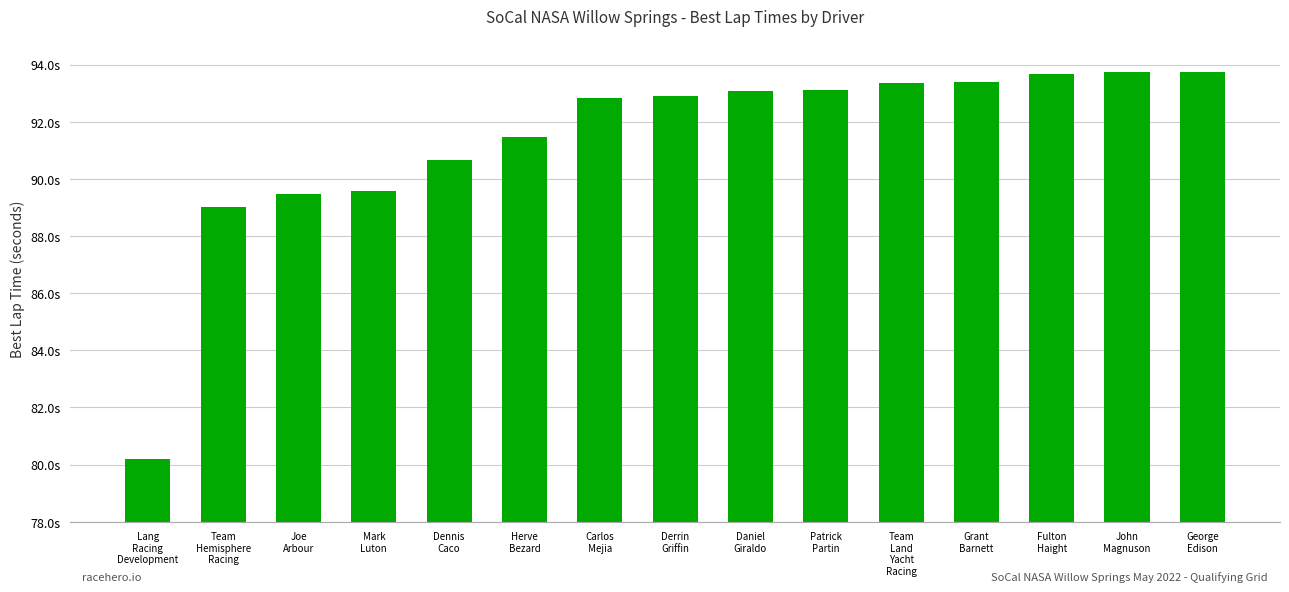

True or false: the data shows 23.8 at Team
Land
Yacht
Racing.

False